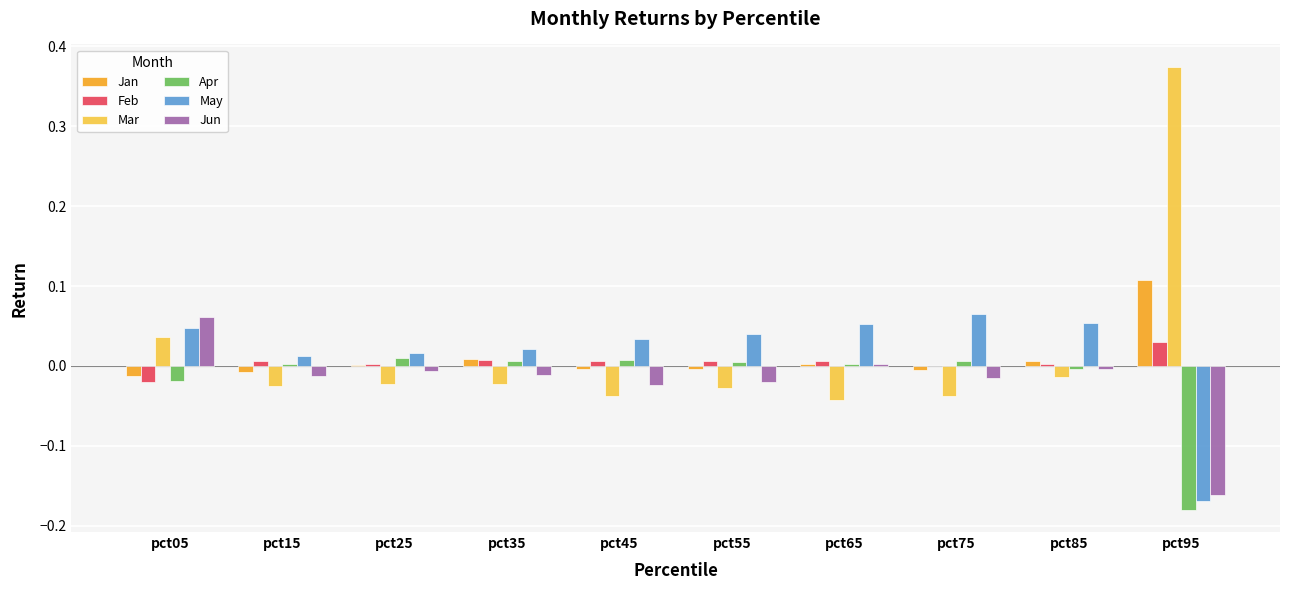

Which series has the widest spread of values?

Mar